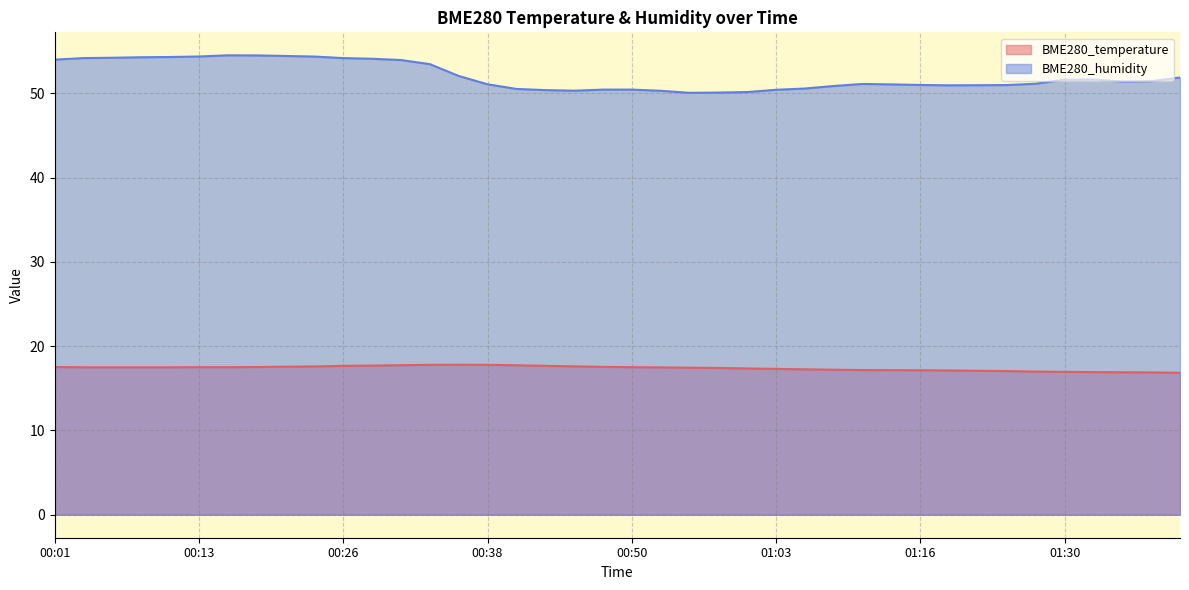

List the labels in order of BME280_temperature value, smallest first.

01:41, 01:39, 01:36, 01:33, 01:30, 01:28, 01:24, 01:22, 01:19, 01:16, 01:13, 01:10, 01:08, 01:06, 01:03, 01:01, 00:58, 00:56, 00:53, 00:03, 00:06, 00:08, 00:11, 00:13, 00:16, 00:50, 00:01, 00:18, 00:48, 00:21, 00:23, 00:46, 00:26, 00:43, 00:28, 00:41, 00:31, 00:33, 00:38, 00:36